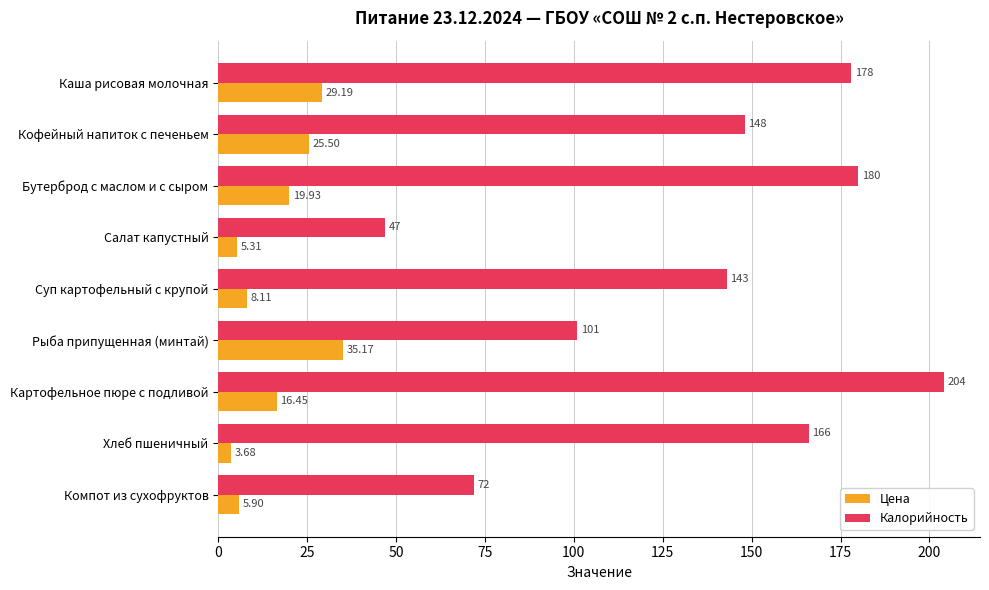

Which series has the widest spread of values?

Калорийность